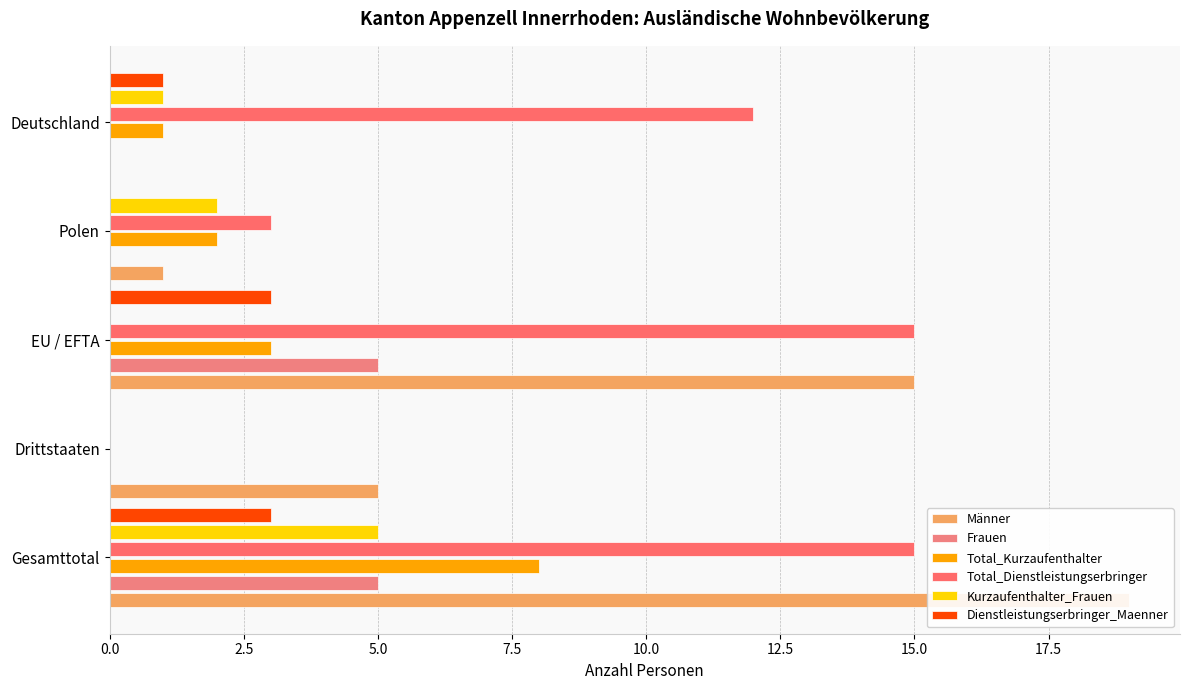

What is the maximum value for Kurzaufenthalter_Frauen?

5